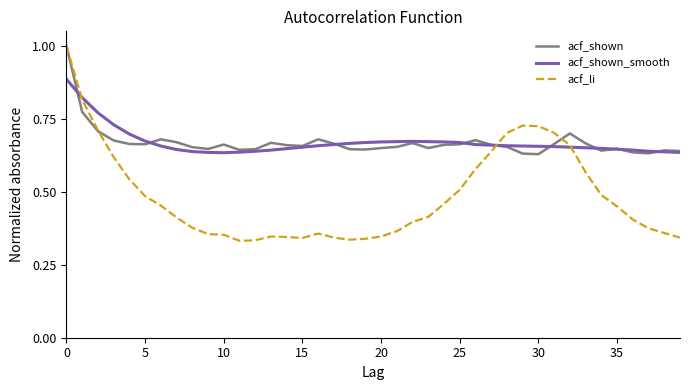

What is the maximum value shown in the chart?

1.0